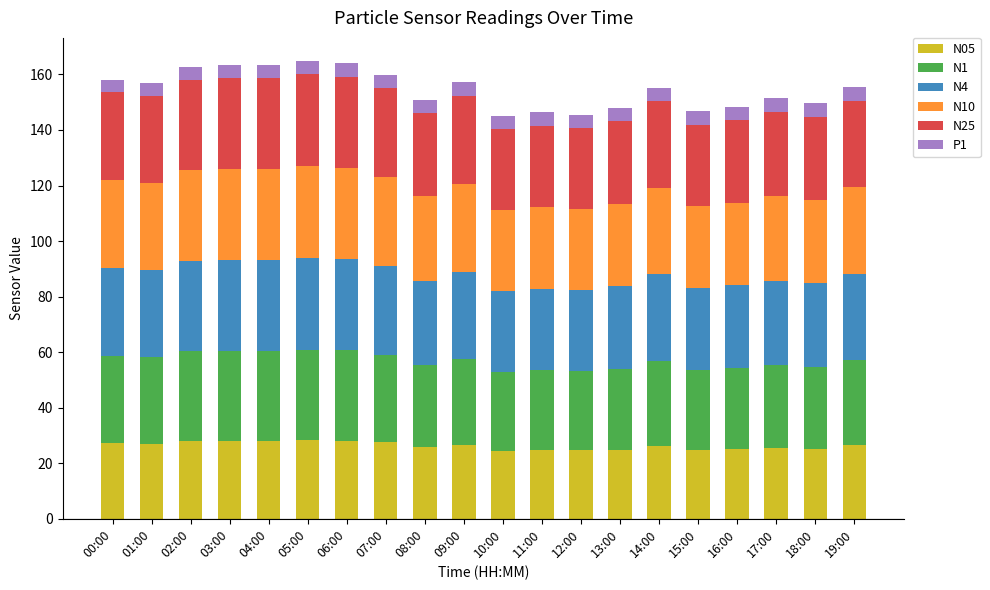

What is the total value across all series at 15:00?

146.8